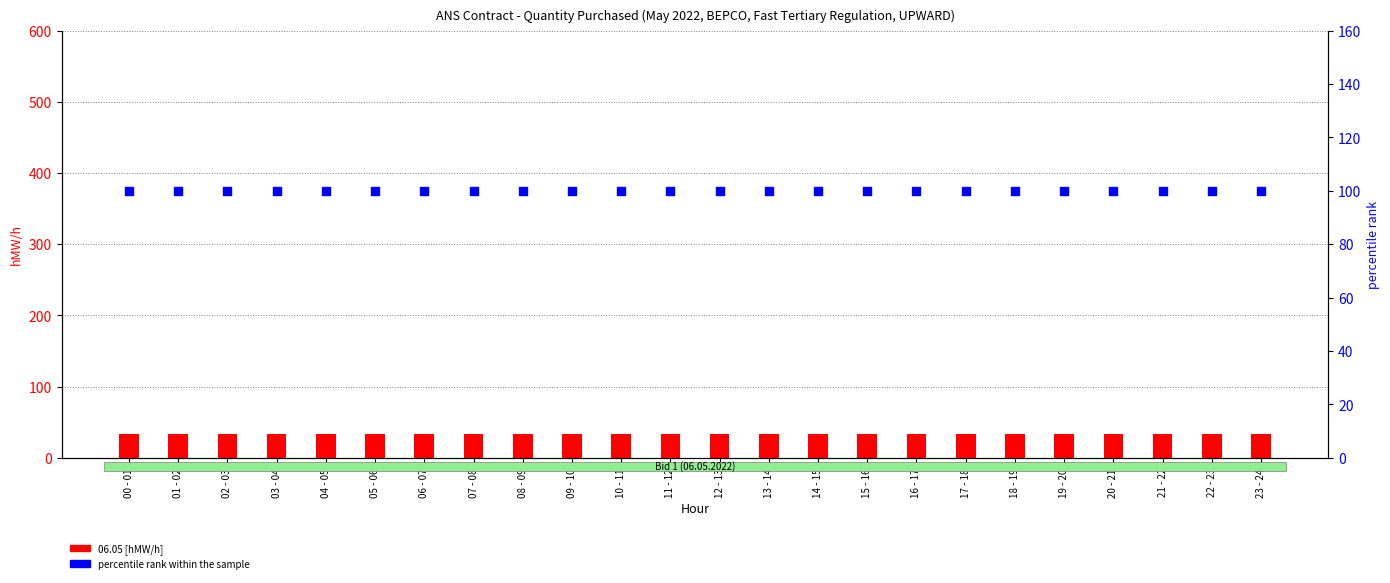

What are all the series names shown in the legend?

06.05 [hMW/h], percentile rank within the sample